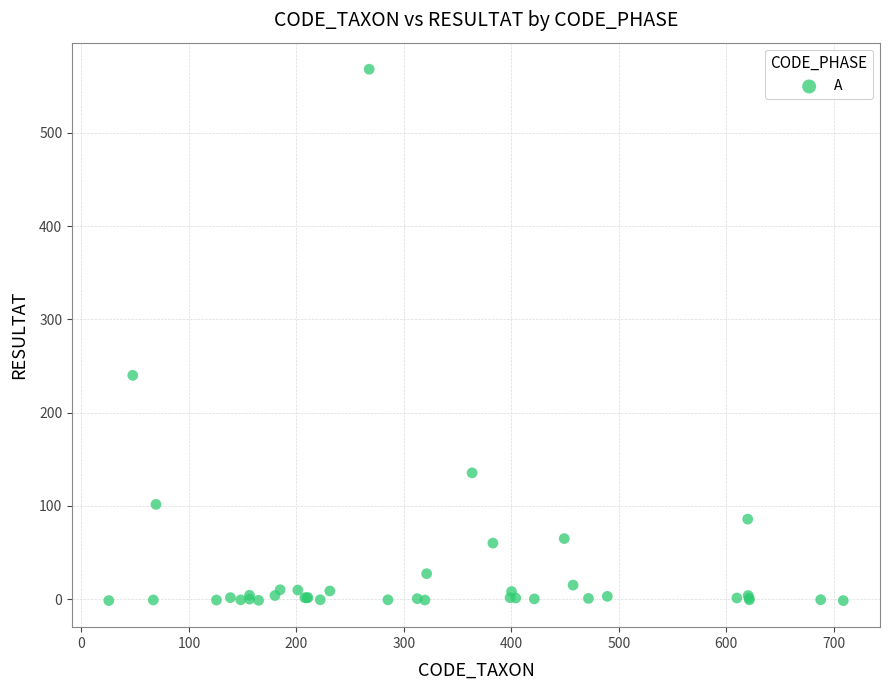

What Y value in the scatter plot is closest to 283?

240.0